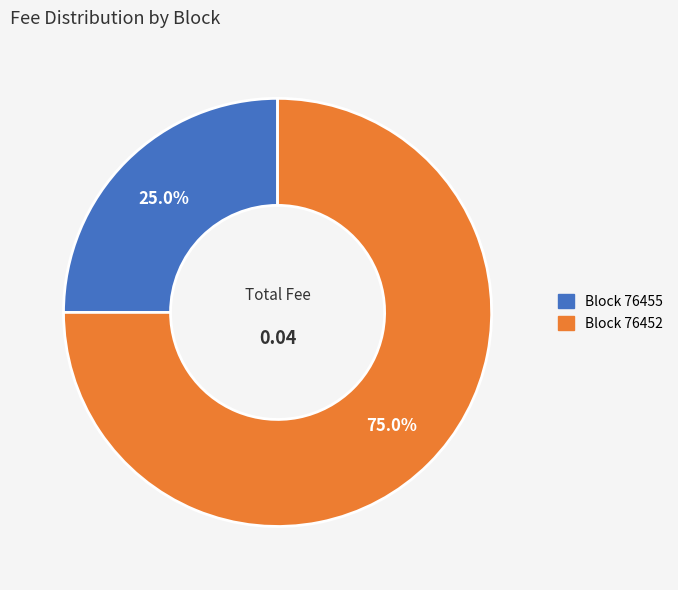

Does any single category account for the majority?

Yes